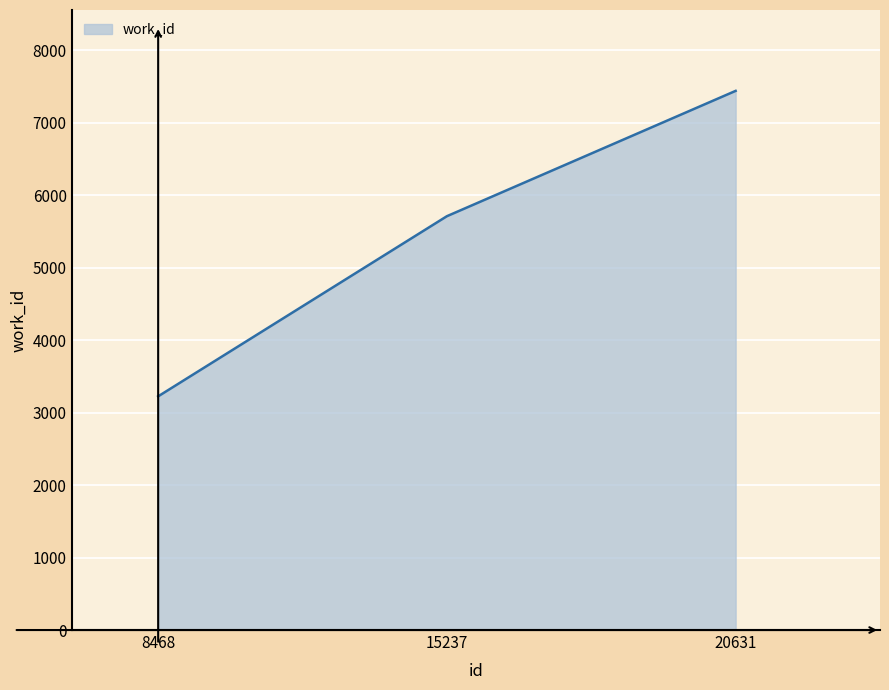

What is the ratio of the value at 15237 to the value at 20631?

0.8